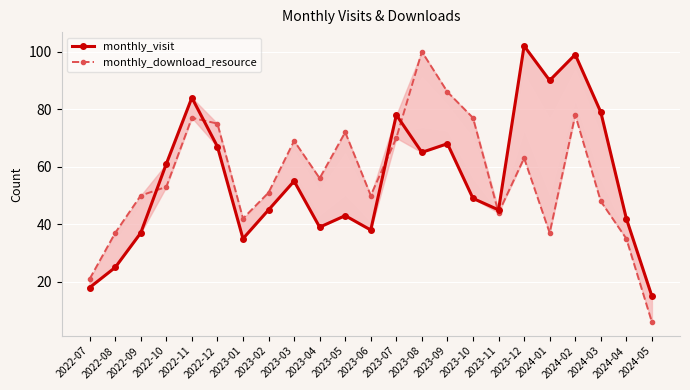

True or false: monthly_download_resource has a value of 69 at 2023-03.

True